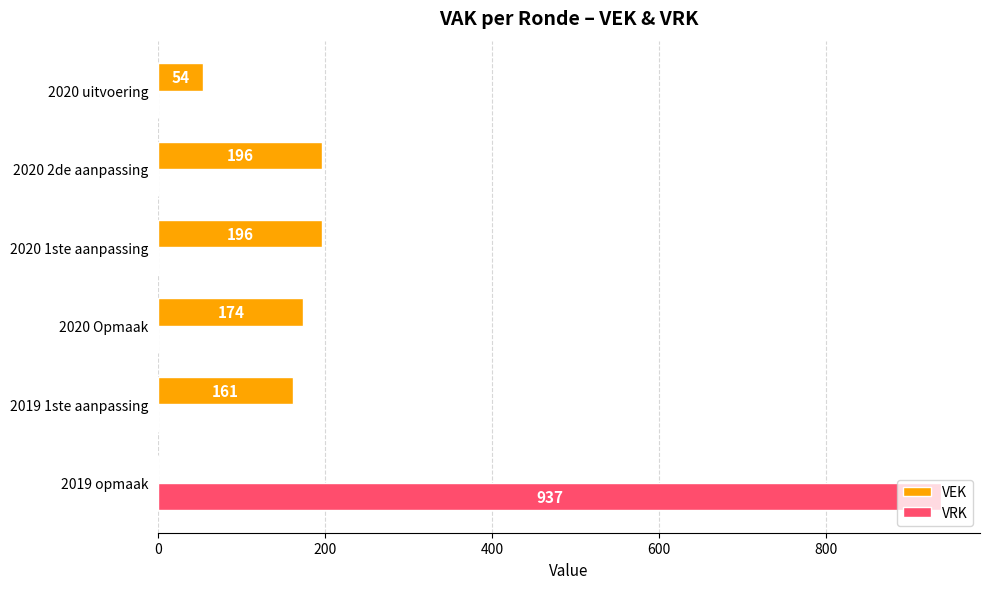

The value of VEK at 2019 opmaak is 0. True or false?

True